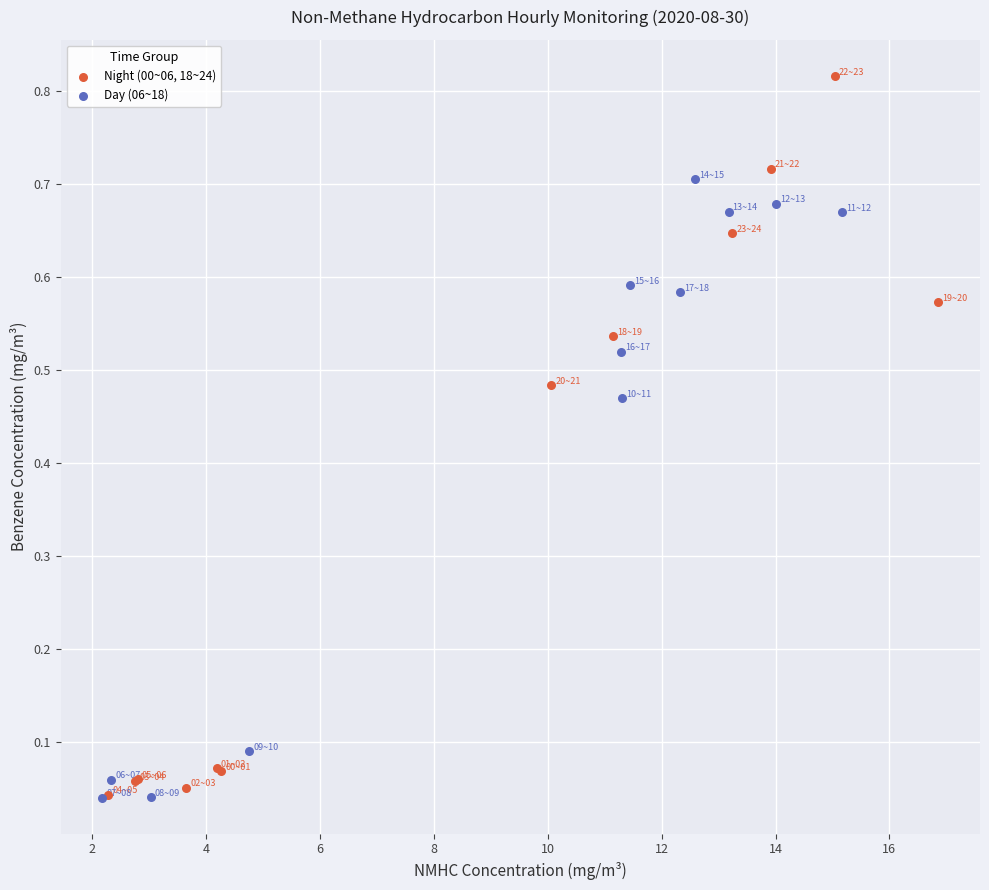

Which series reaches the maximum Y coordinate?

Night (00~06, 18~24)